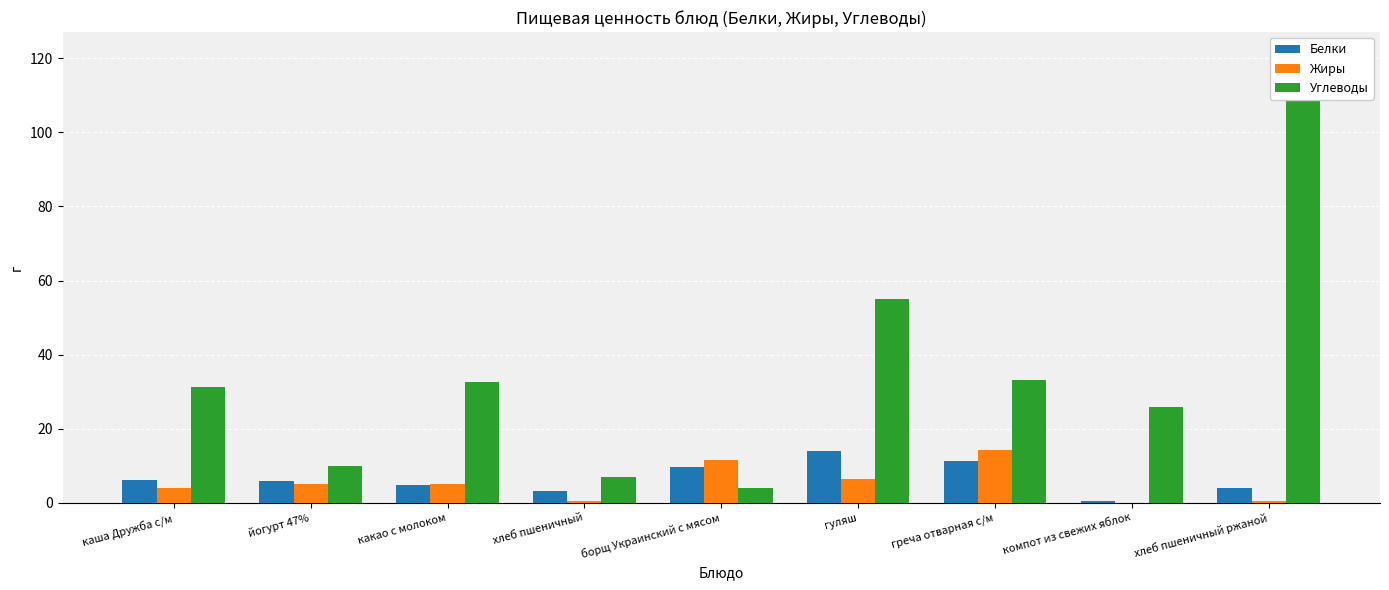

What are all the series names shown in the legend?

Белки, Жиры, Углеводы